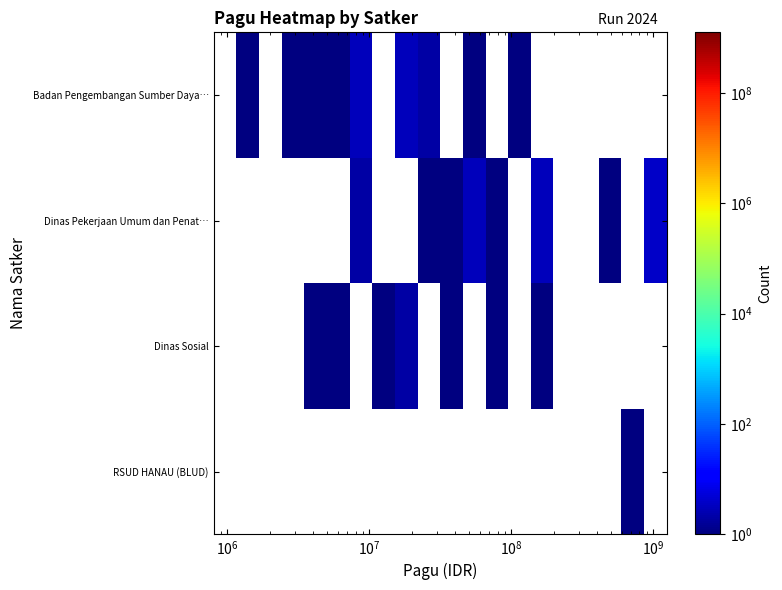

What is the minimum value shown in the chart?

1.0